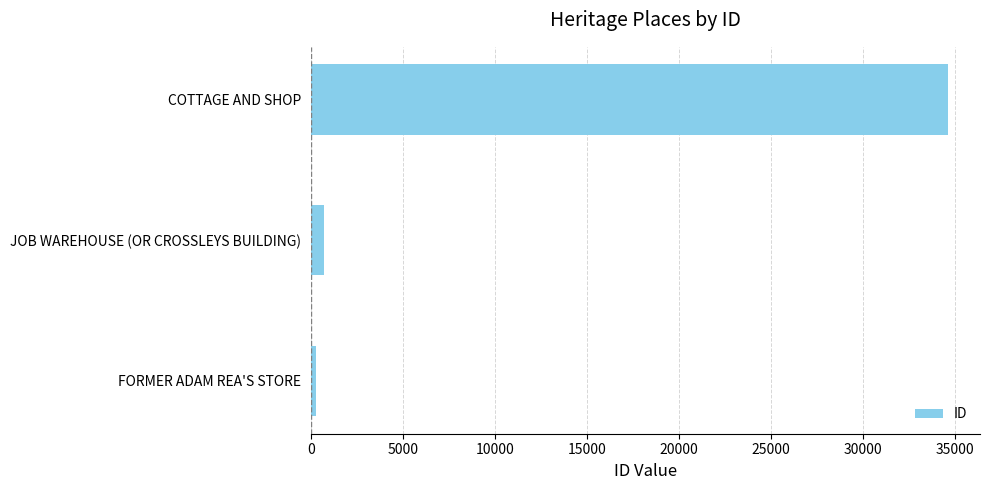

What is the greatest value displayed?

34621